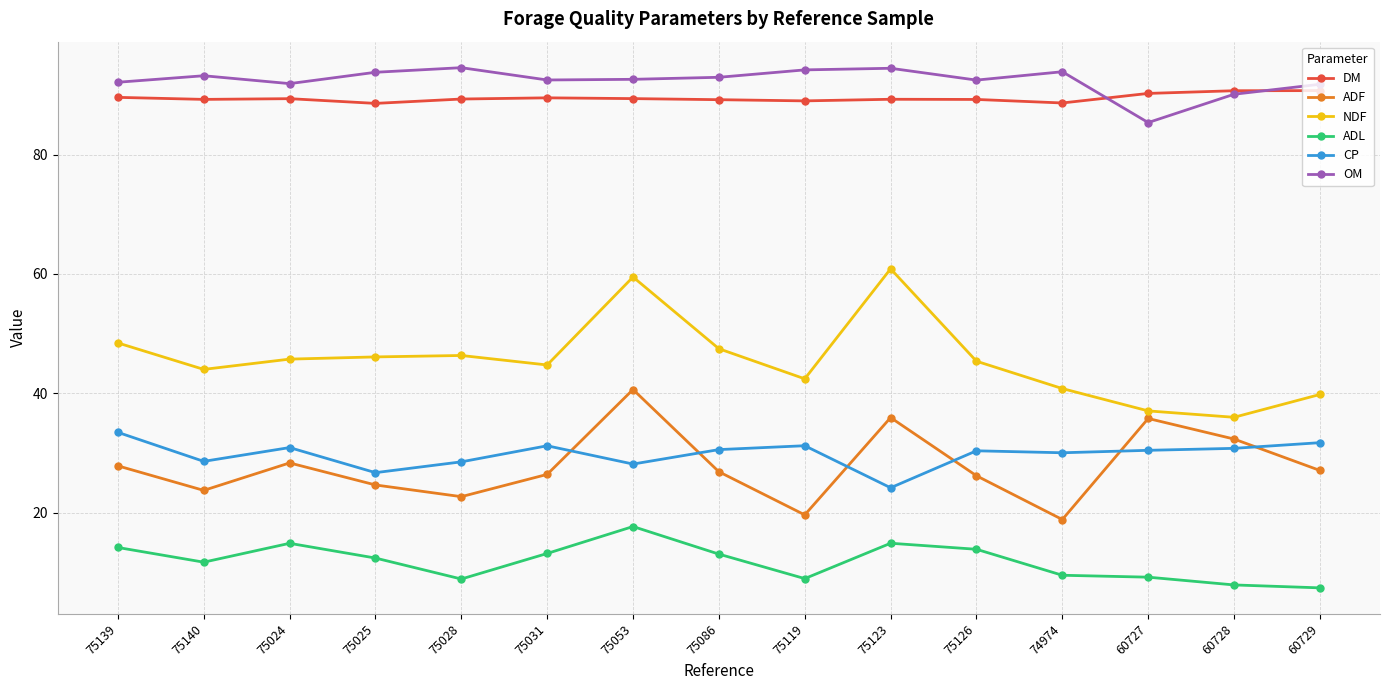

True or false: DM has more than 0 interior local peaks.

True